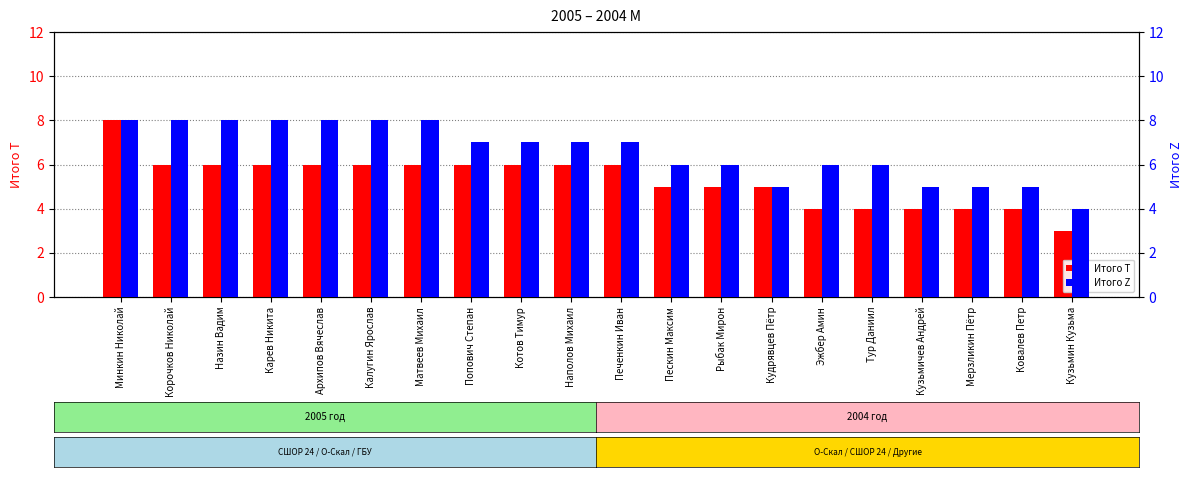

Between Наполов Михаил and Кудрявцев Пётр, which series saw the biggest shift?

Итого Z